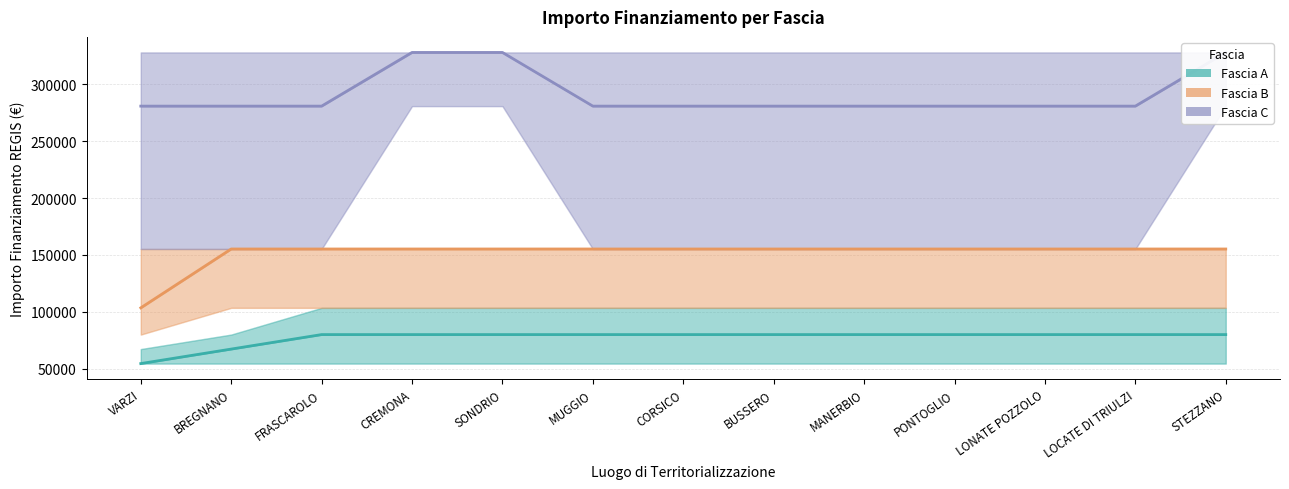

List the labels in order of Fascia B value, smallest first.

VARZI, BREGNANO, FRASCAROLO, CREMONA, SONDRIO, MUGGIO, CORSICO, BUSSERO, MANERBIO, PONTOGLIO, LONATE POZZOLO, LOCATE DI TRIULZI, STEZZANO